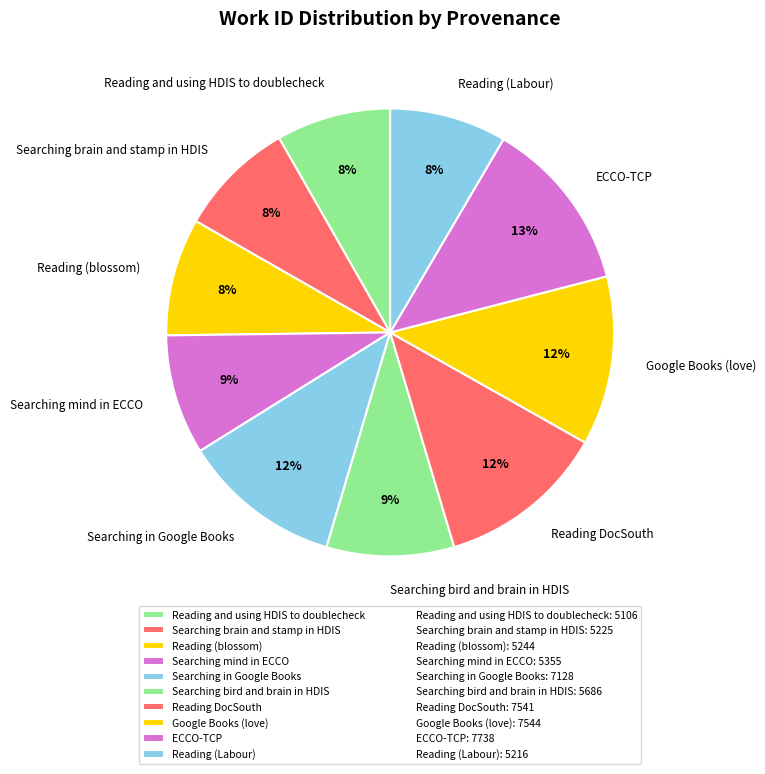

What is the ratio of the value at Reading DocSouth to the value at Reading and using HDIS to doublecheck?

1.5